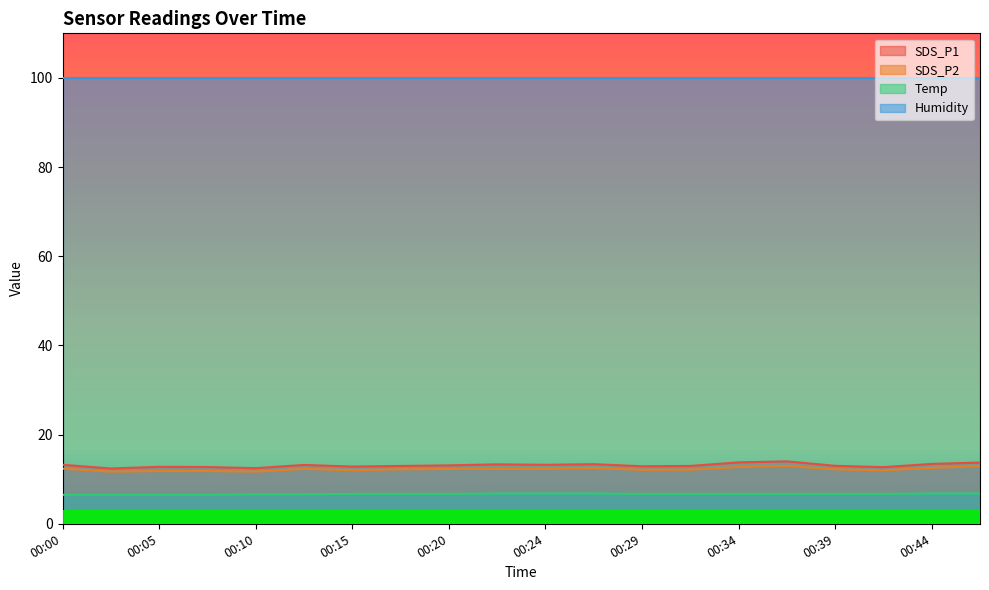

At which category is the sum across all series the highest?

00:37